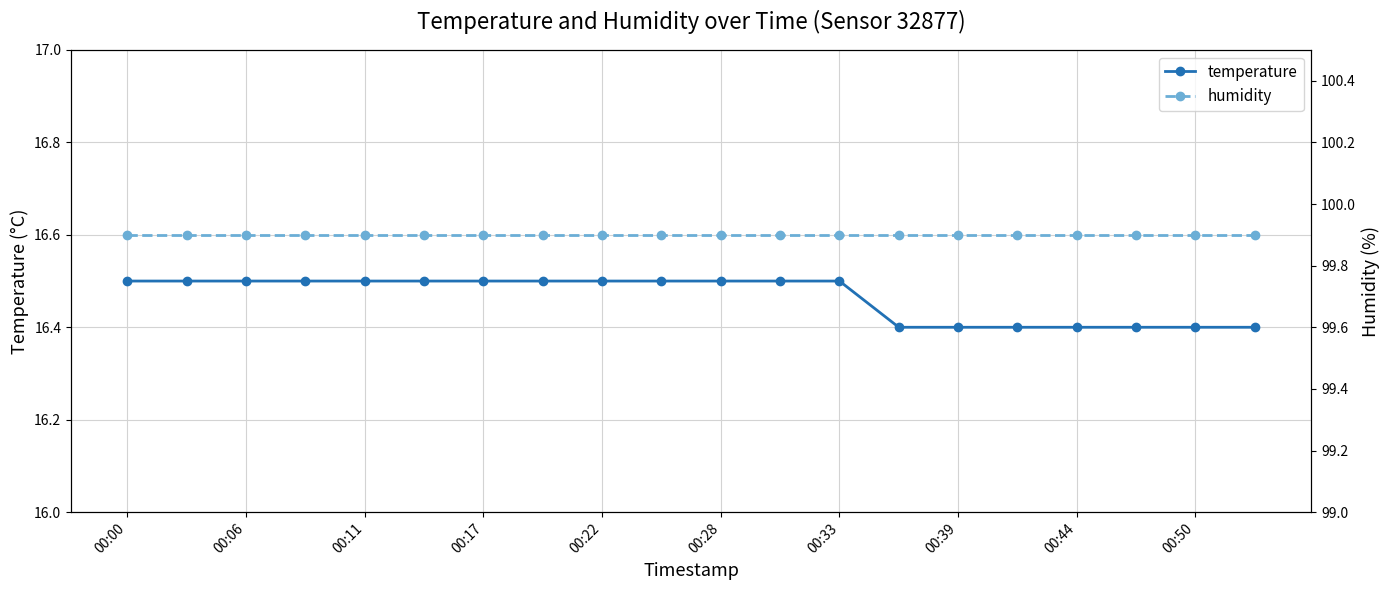

How many temperature values are between 16 and 17?

20